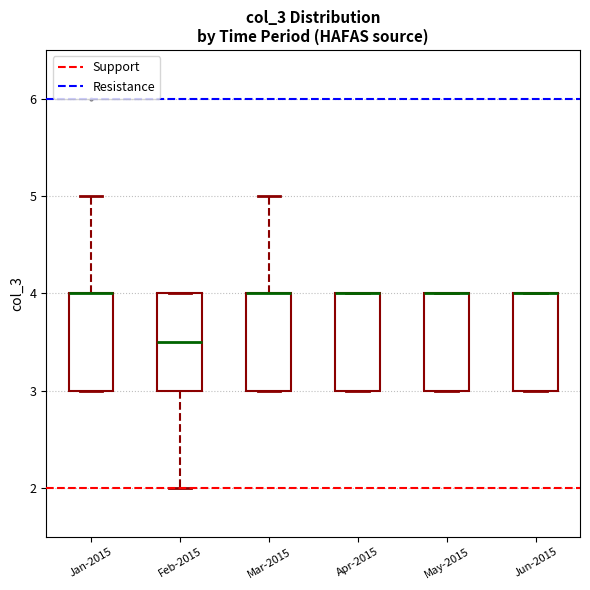

Reading left to right, read every box against the y-axis: the position of its median line, the range the box covers, and the ends of its whiskers. The values are not printed on the chart, so give them approximately, as read against the axis.

Jan-2015: median 4.0 (drawn on the box's upper edge), box 3.0 to 4.0, whiskers 3.0 to 5.0
Feb-2015: median 3.5, box 3.0 to 4.0, whiskers 2.0 to 4.0
Mar-2015: median 4.0 (drawn on the box's upper edge), box 3.0 to 4.0, whiskers 3.0 to 5.0
Apr-2015: median 4.0 (drawn on the box's upper edge), box 3.0 to 4.0, whiskers 3.0 to 4.0
May-2015: median 4.0 (drawn on the box's upper edge), box 3.0 to 4.0, whiskers 3.0 to 4.0
Jun-2015: median 4.0 (drawn on the box's upper edge), box 3.0 to 4.0, whiskers 3.0 to 4.0